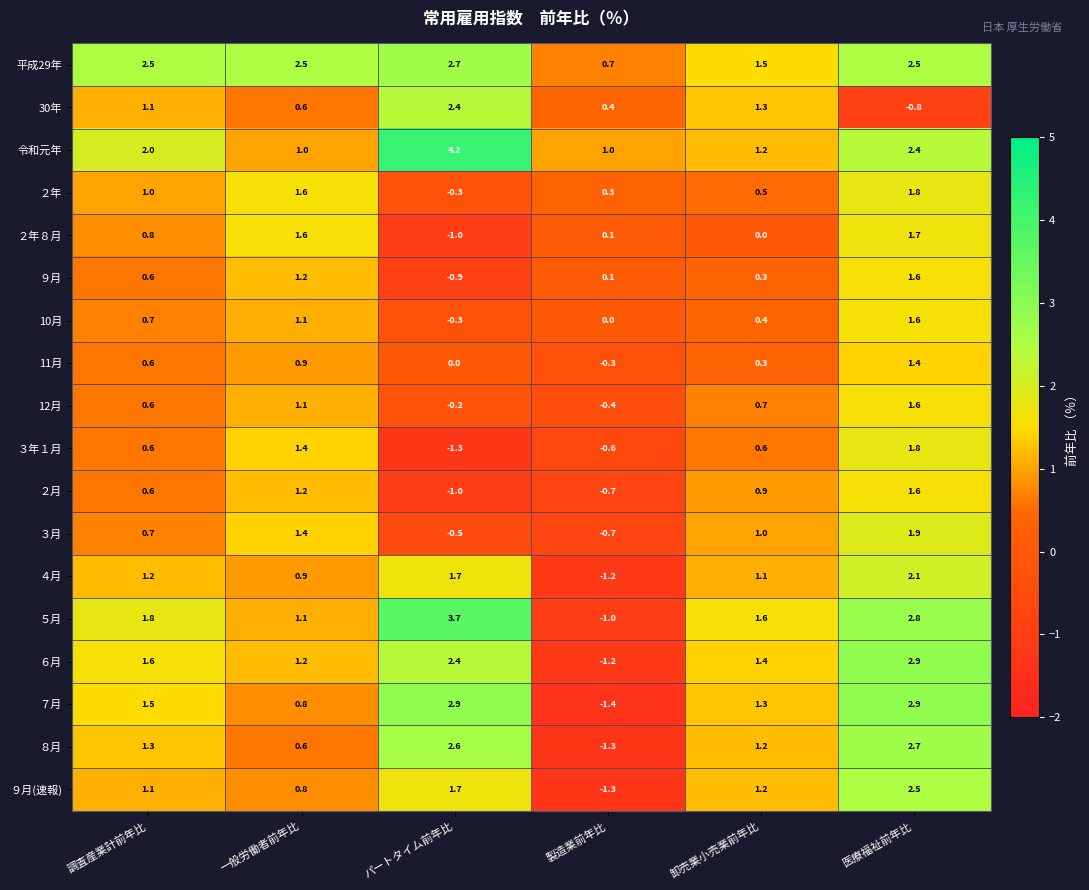

What is the approximate value of ９月(速報) at 医療福祉前年比?

2.5